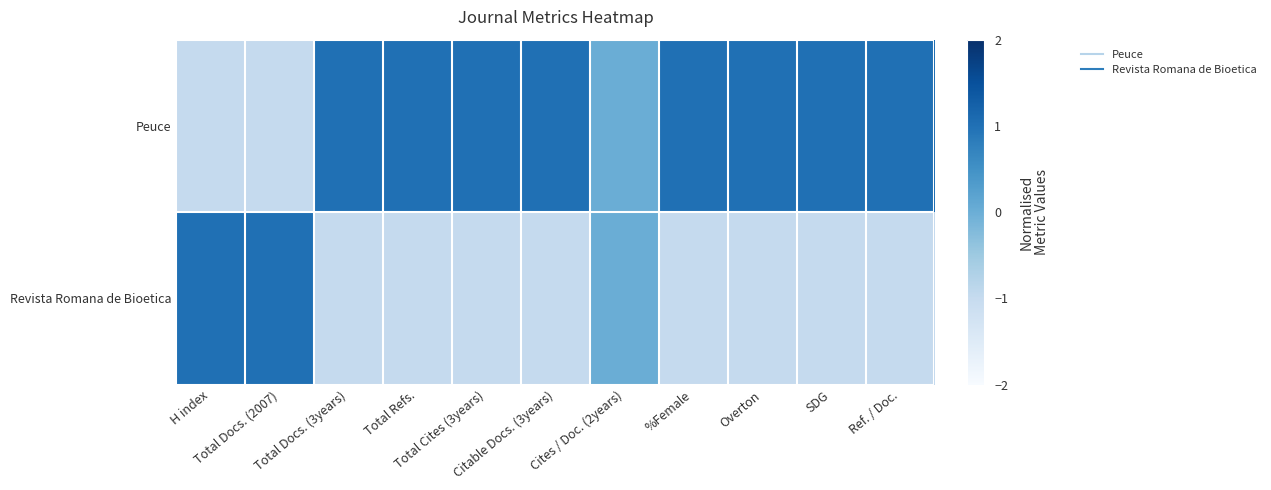

Reading left to right, list all the values displayed in this chart.

Peuce: H index=-1	Total Docs. (2007)=-1	Total Docs. (3years)=1	Total Refs.=1	Total Cites (3years)=1	Citable Docs. (3years)=1	Cites / Doc. (2years)=0	%Female=1	Overton=1	SDG=1	Ref. / Doc.=1
Revista Romana de Bioetica: H index=1	Total Docs. (2007)=1	Total Docs. (3years)=-1	Total Refs.=-1	Total Cites (3years)=-1	Citable Docs. (3years)=-1	Cites / Doc. (2years)=0	%Female=-1	Overton=-1	SDG=-1	Ref. / Doc.=-1